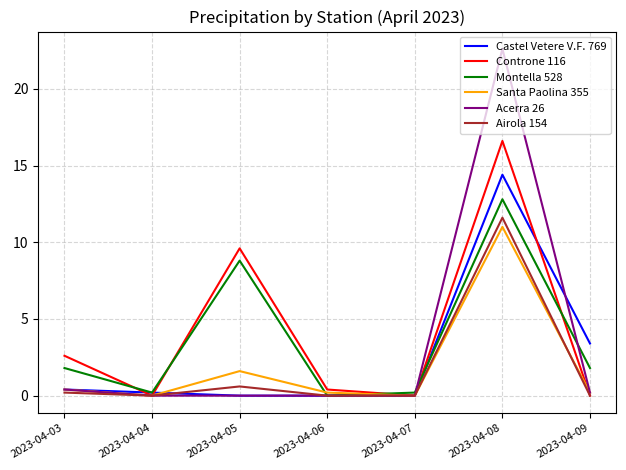

Reading right to left, transcribe all the data shown in this chart.

Castel Vetere V.F. 769: 2023-04-09=3.4	2023-04-08=14.4	2023-04-07=0.0	2023-04-06=0.0	2023-04-05=0.0	2023-04-04=0.2	2023-04-03=0.4
Controne 116: 2023-04-09=0.0	2023-04-08=16.6	2023-04-07=0.0	2023-04-06=0.4	2023-04-05=9.6	2023-04-04=0.0	2023-04-03=2.6
Montella 528: 2023-04-09=1.8	2023-04-08=12.8	2023-04-07=0.2	2023-04-06=0.0	2023-04-05=8.8	2023-04-04=0.2	2023-04-03=1.8
Santa Paolina 355: 2023-04-09=0.2	2023-04-08=11.0	2023-04-07=0.0	2023-04-06=0.2	2023-04-05=1.6	2023-04-04=0.0	2023-04-03=0.4
Acerra 26: 2023-04-09=0.2	2023-04-08=22.6	2023-04-07=0.0	2023-04-06=0.0	2023-04-05=0.0	2023-04-04=0.0	2023-04-03=0.4
Airola 154: 2023-04-09=0.0	2023-04-08=11.6	2023-04-07=0.0	2023-04-06=0.0	2023-04-05=0.6	2023-04-04=0.0	2023-04-03=0.2